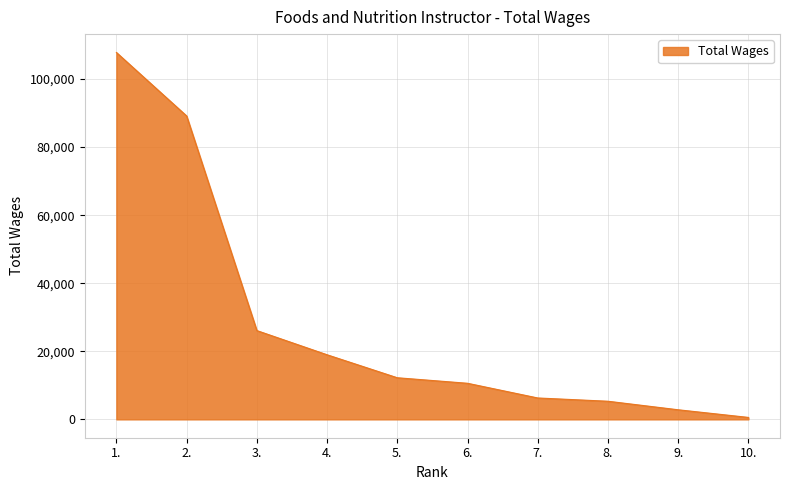

Which has a higher value, 6. or 1.?

1.